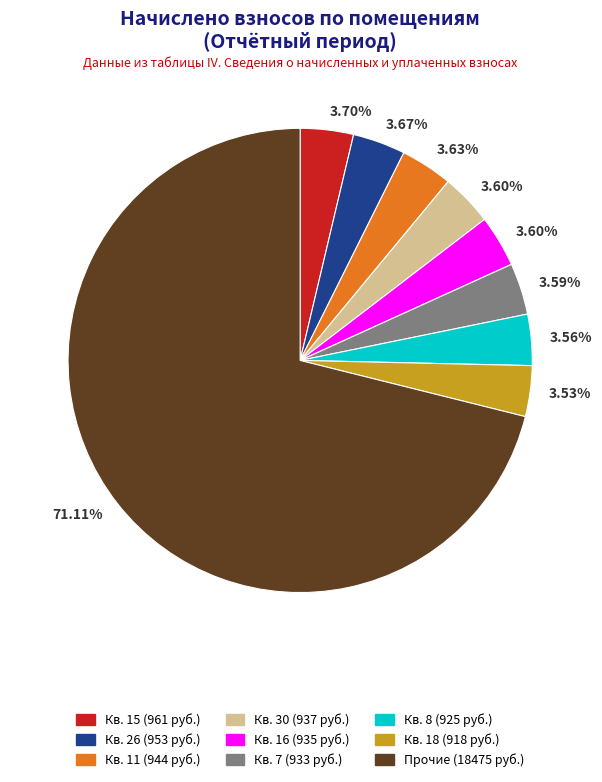

Does any single category account for the majority?

Yes